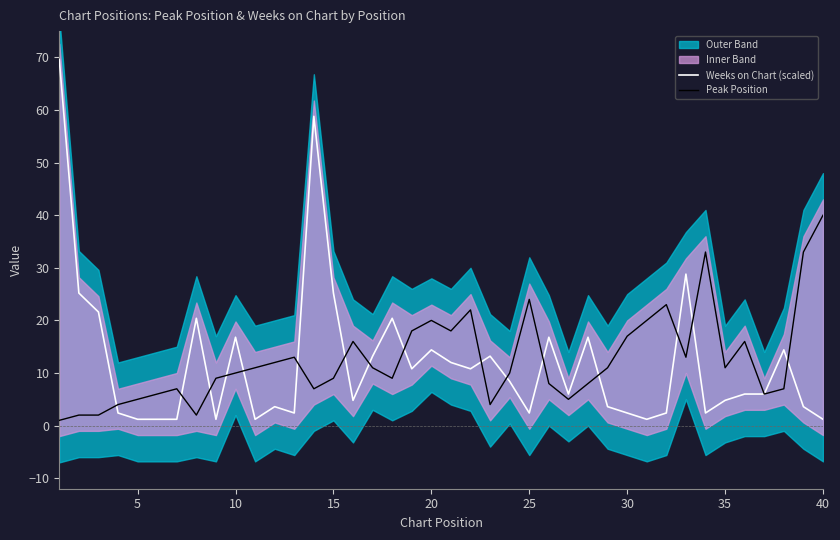

True or false: Weeks on Chart (scaled) and Peak Position intersect in this chart.

True